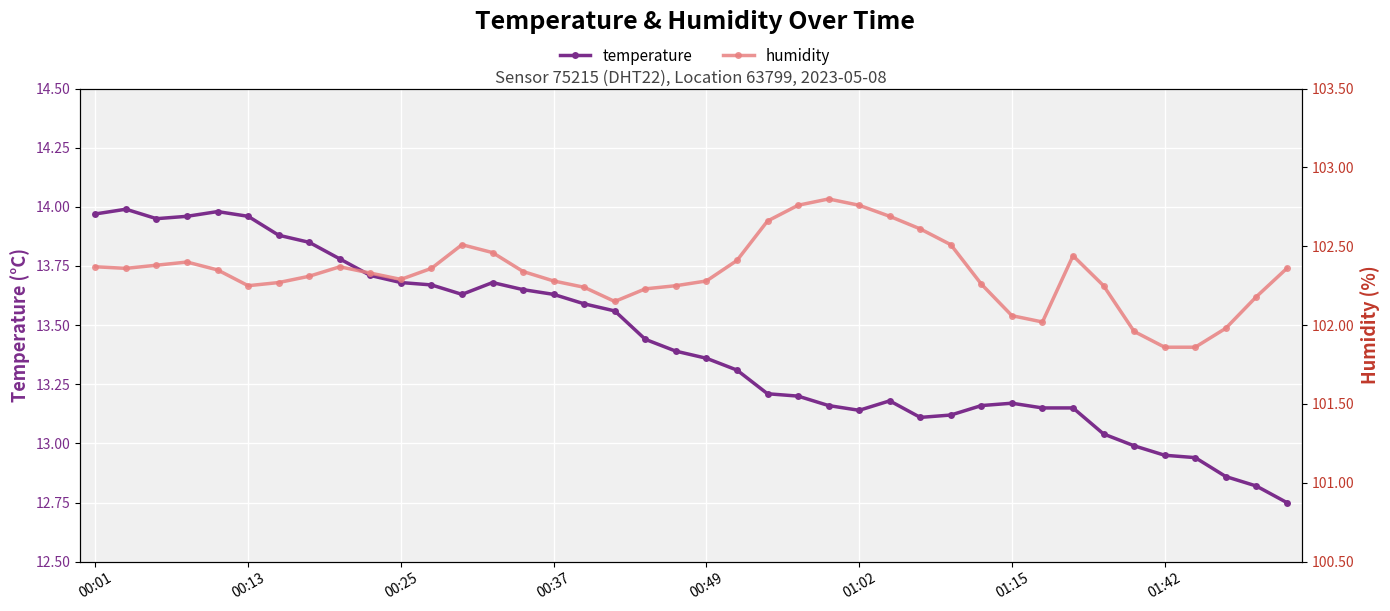

True or false: humidity and temperature cross at least once.

False